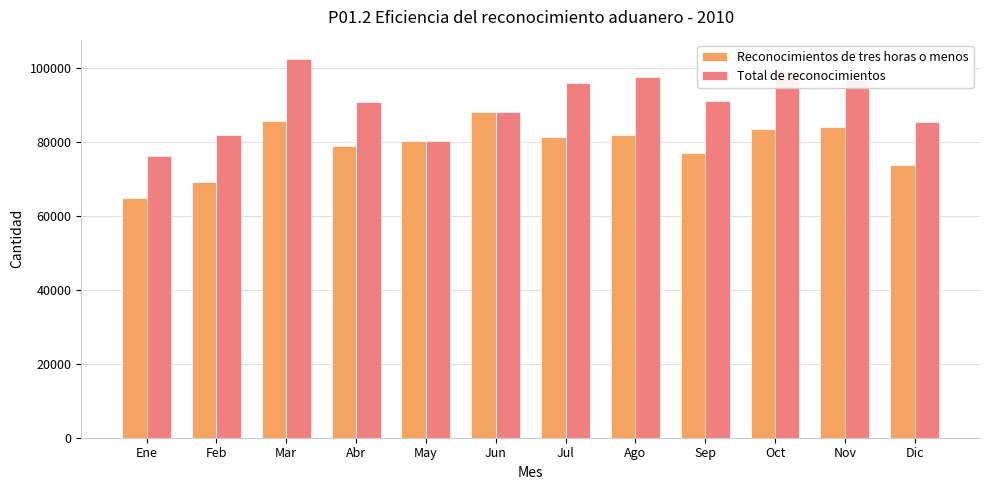

True or false: Reconocimientos de tres horas o menos has a value of 22886 at Abr.

False